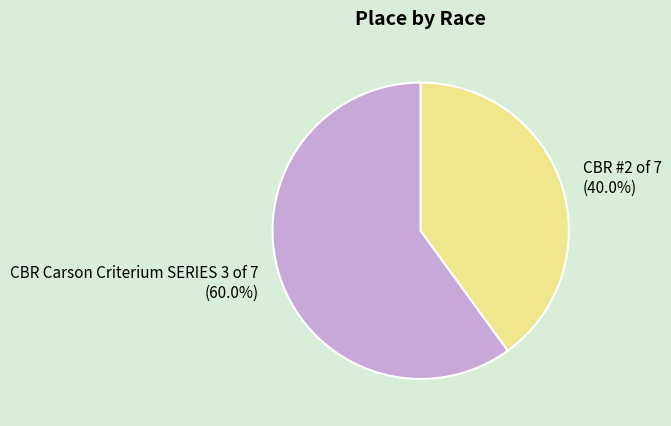

Count the number of slices in the pie.

2